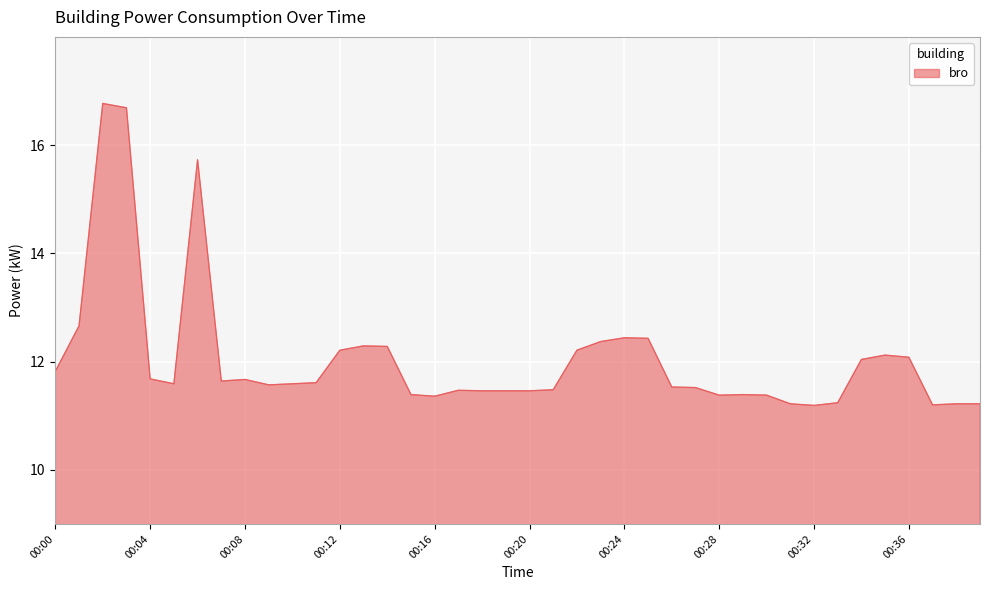

What is the difference between the maximum and minimum values?

5.6